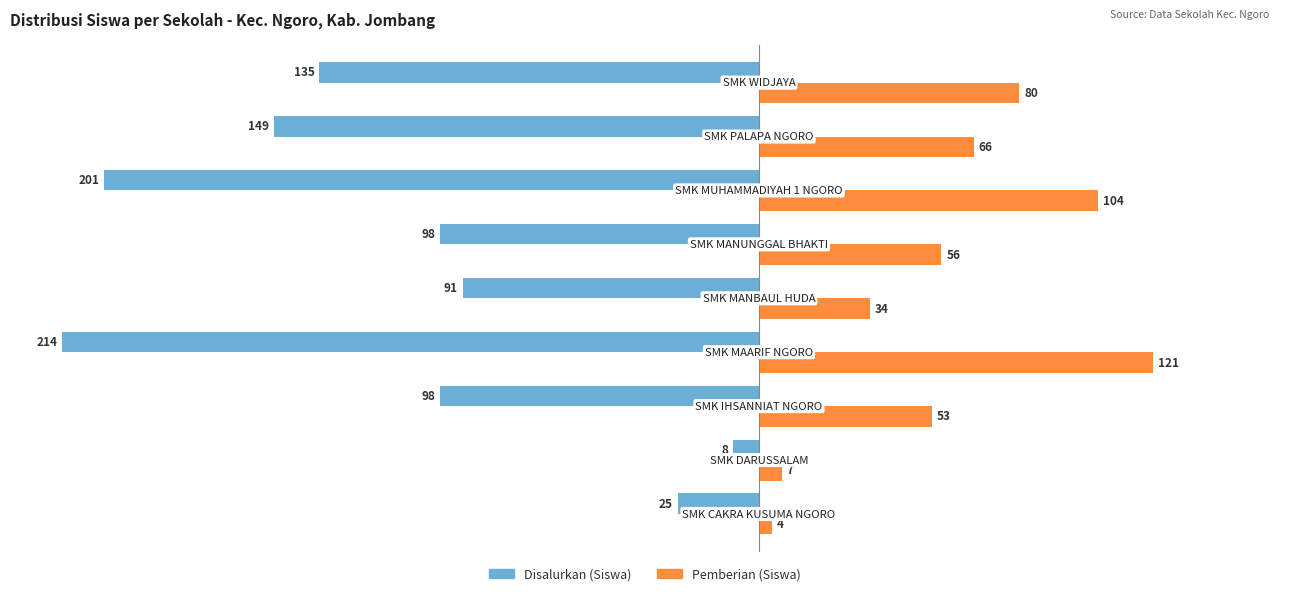

List the series in order of their peak value, lowest first.

Disalurkan (Siswa), Pemberian (Siswa)